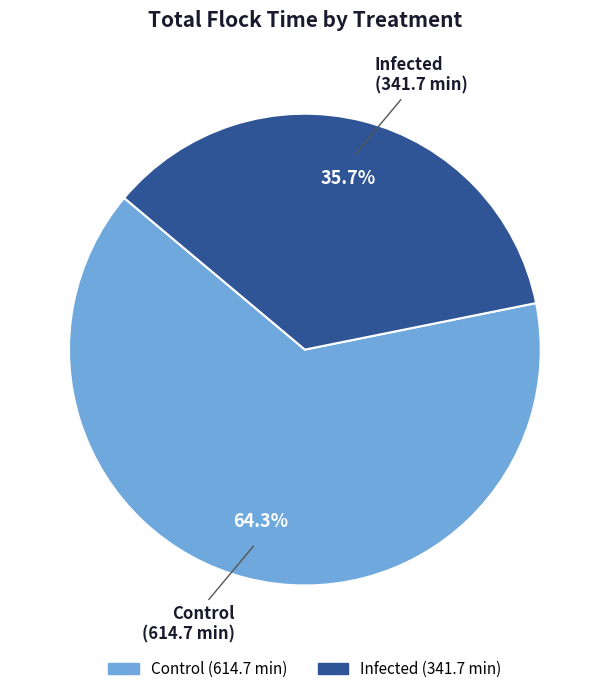

What is the ratio of the value at Infected to the value at Control?

0.6